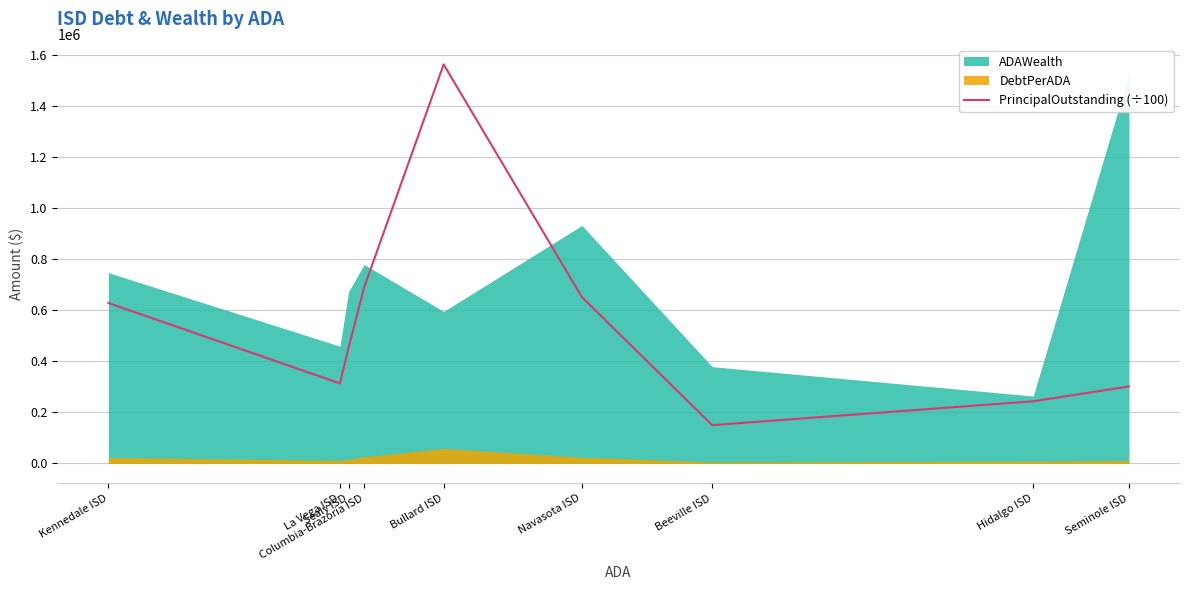

Reading left to right, what are all the values shown in this chart?

Kennedale ISD=629150.2	La Vega ISD=313850.0	Sealy ISD=453550.0	Columbia-Brazoria ISD=690300.0	Bullard ISD=1564170.0	Navasota ISD=651744.0	Beeville ISD=150330.0	Hidalgo ISD=243840.0	Seminole ISD=301850.0